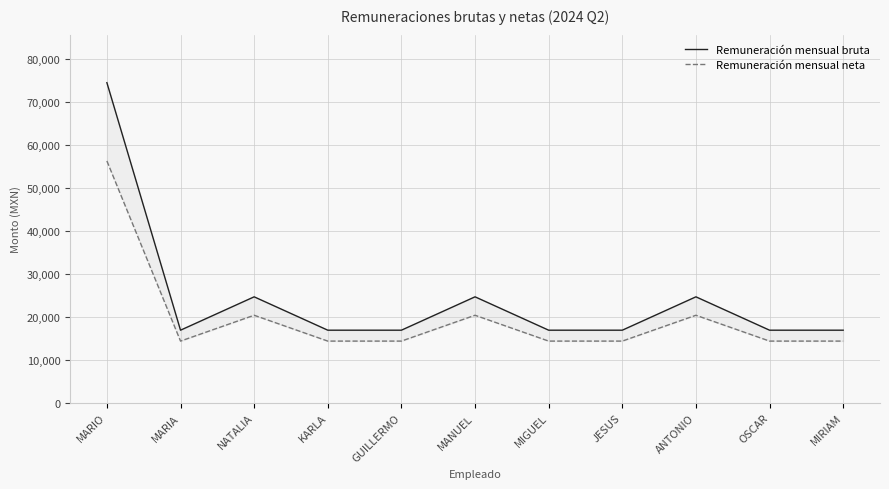

Which series has the largest total across all categories?

Remuneración mensual bruta